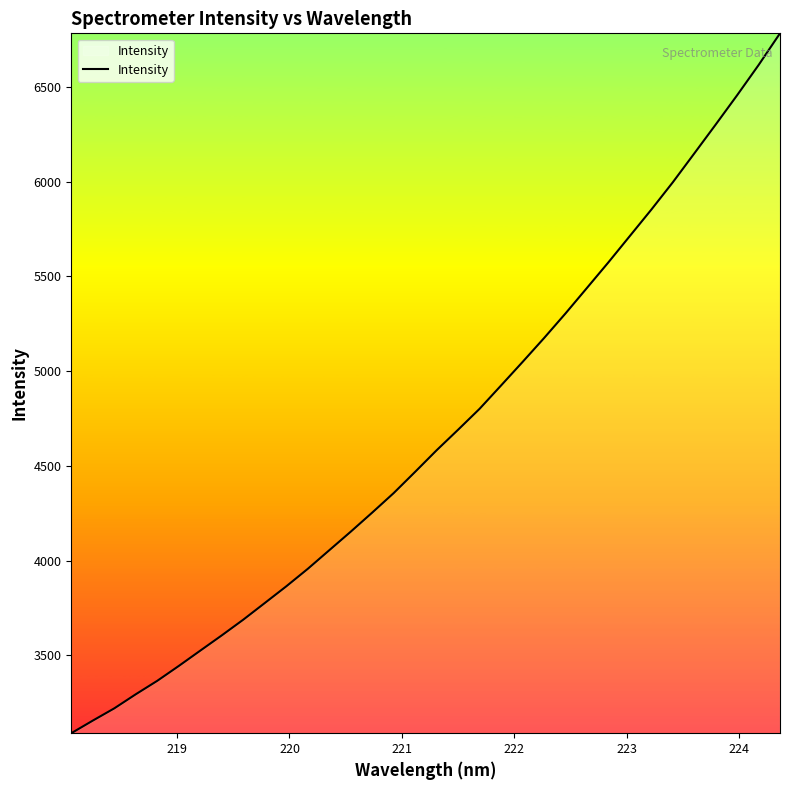

What is the smallest value displayed?

3089.8